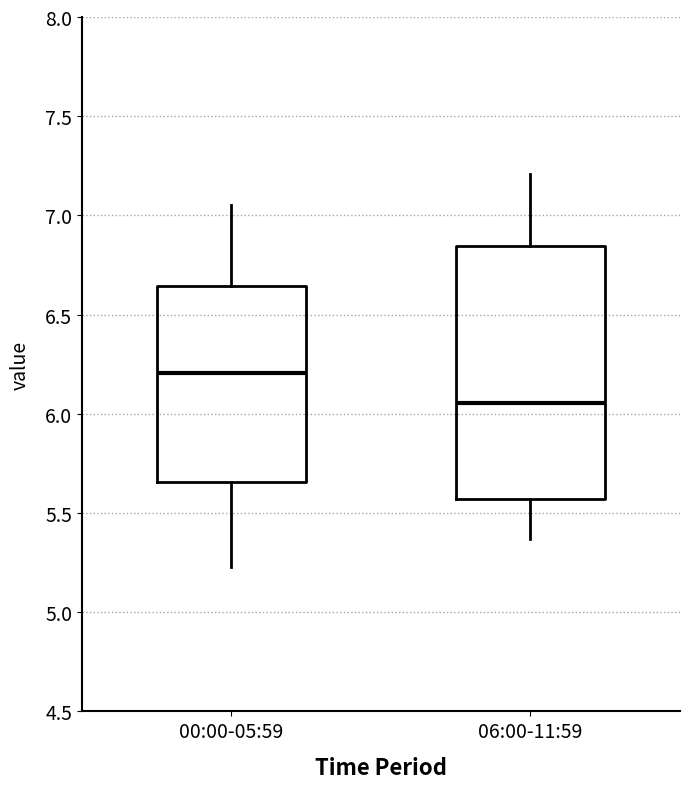

Where does the upper whisker of the box for 06:00-11:59 end on the y-axis? The values are not printed on the chart, so give them approximately, as read against the axis.

7.20